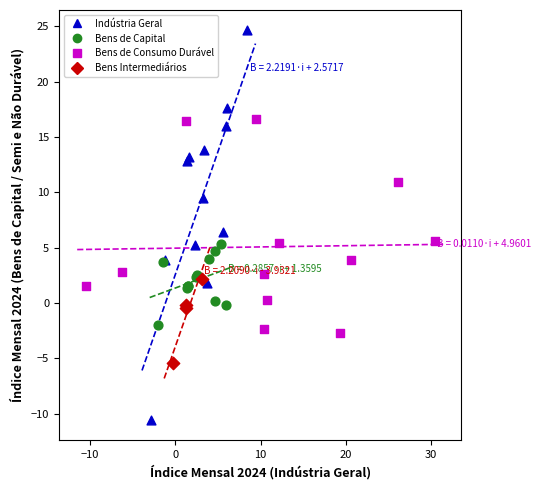

Which series contains the lowest Y value?

Indústria Geral